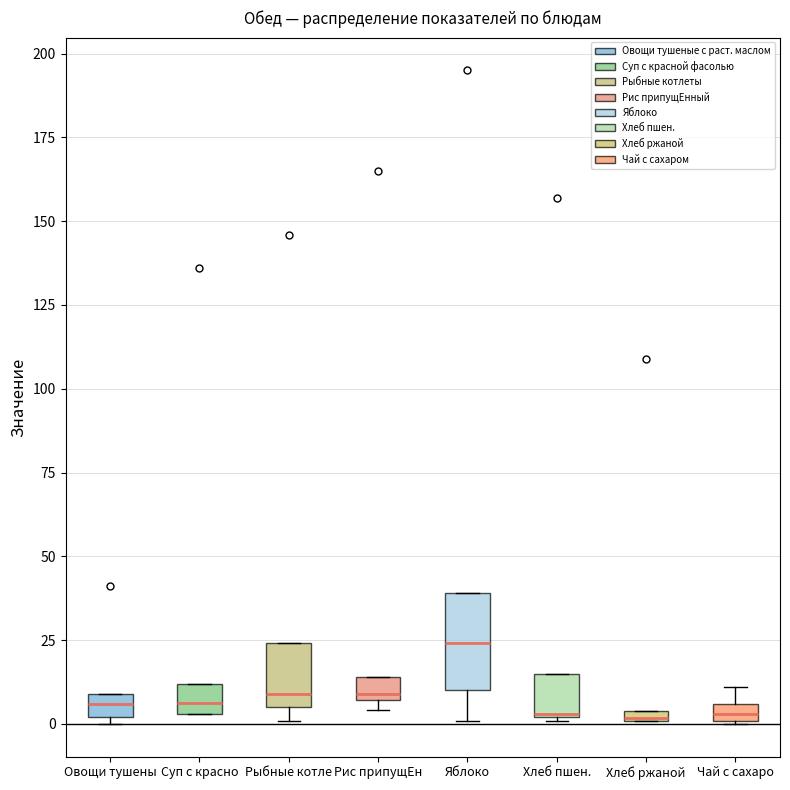

Which box is the tallest, from its lower edge to its upper edge?

Яблоко